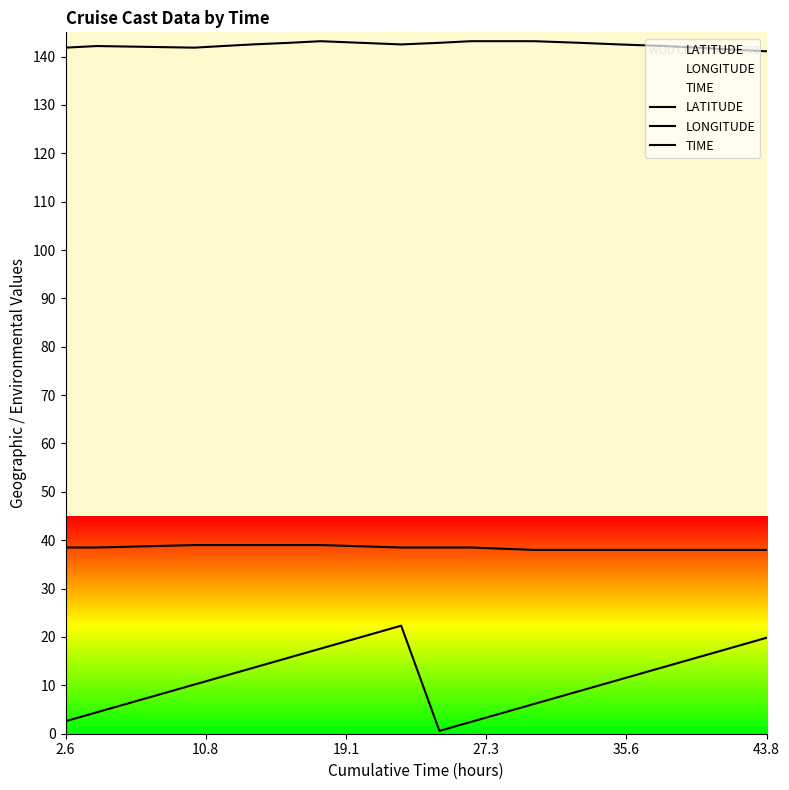

The TIME series shows 3.7 at 9. True or false?

False